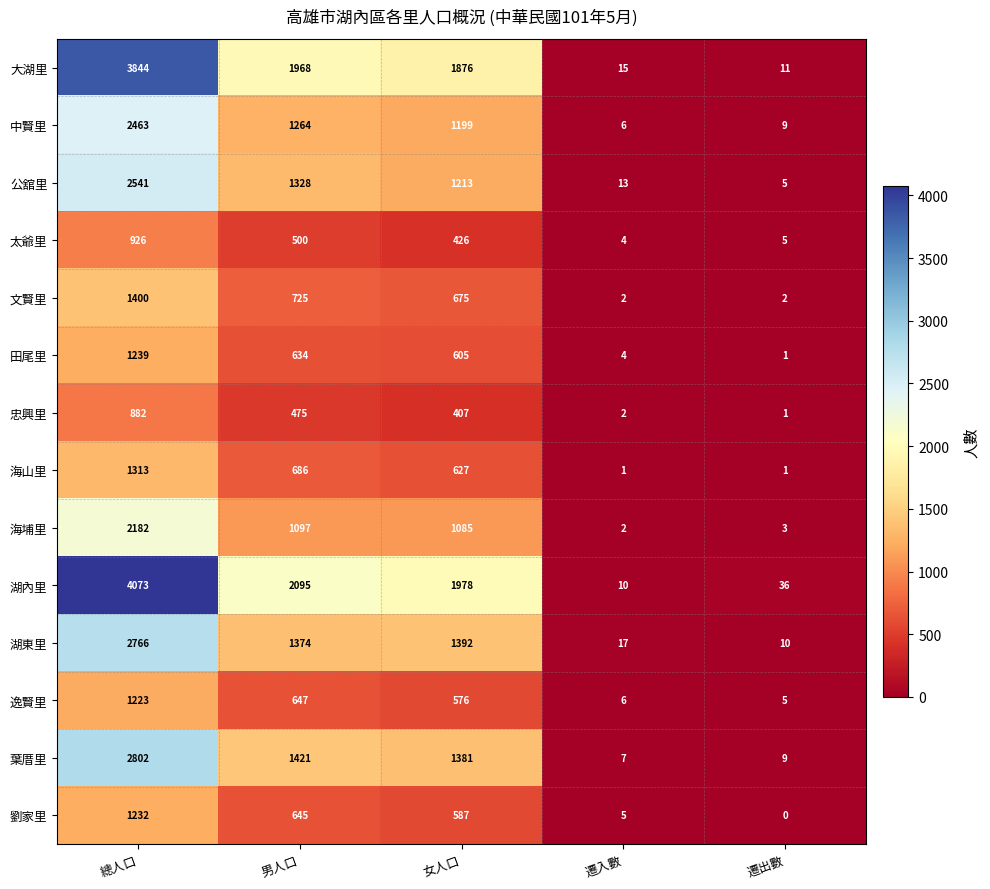

Rank the series by their maximum value, from highest to lowest.

湖內里, 大湖里, 葉厝里, 湖東里, 公舘里, 中賢里, 海埔里, 文賢里, 海山里, 田尾里, 劉家里, 逸賢里, 太爺里, 忠興里